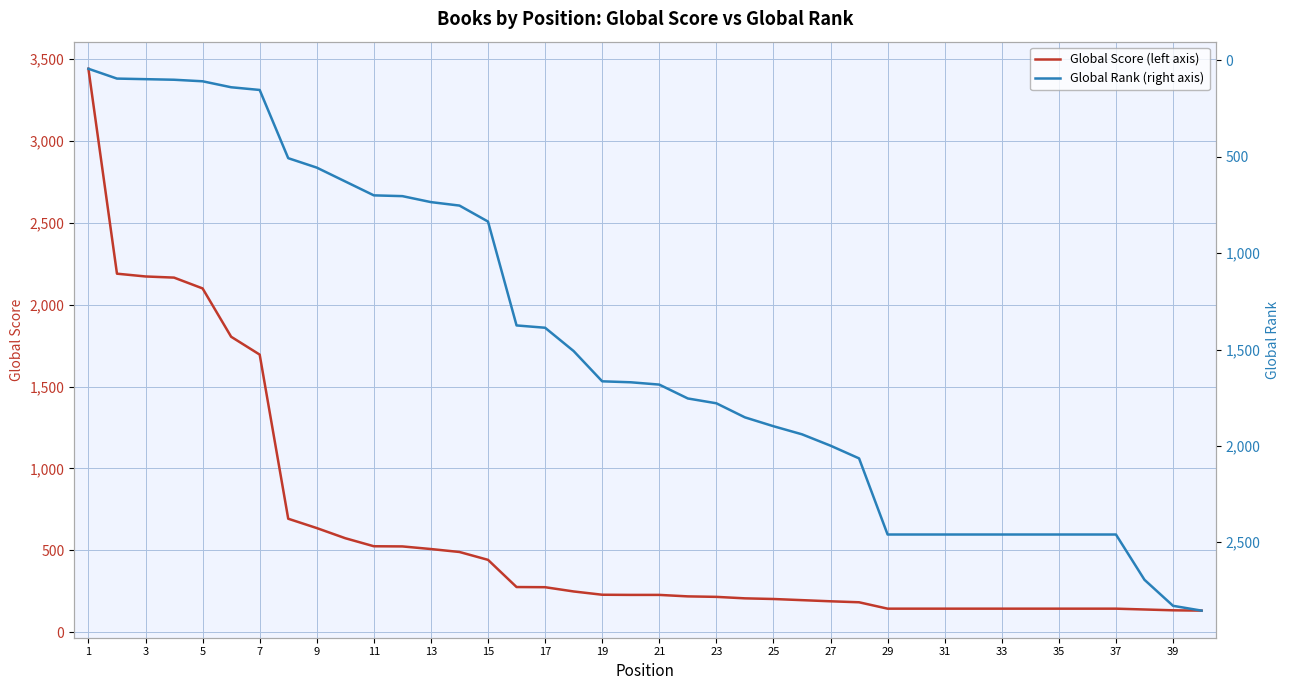

How many lines are shown in the chart?

2